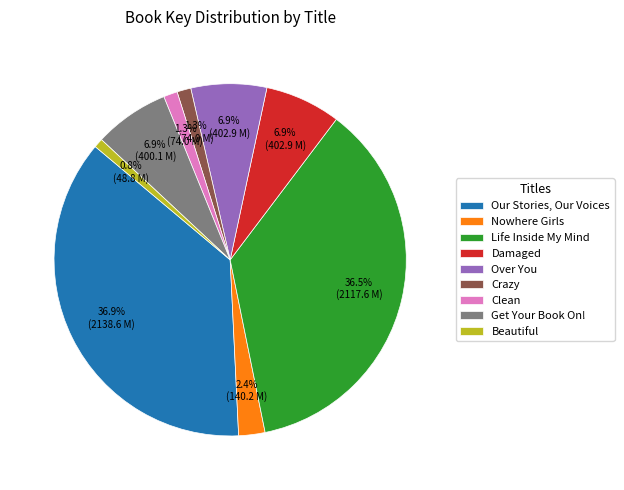

To the nearest percent, what is the combined percentage of Life Inside My Mind and Beautiful?

37%